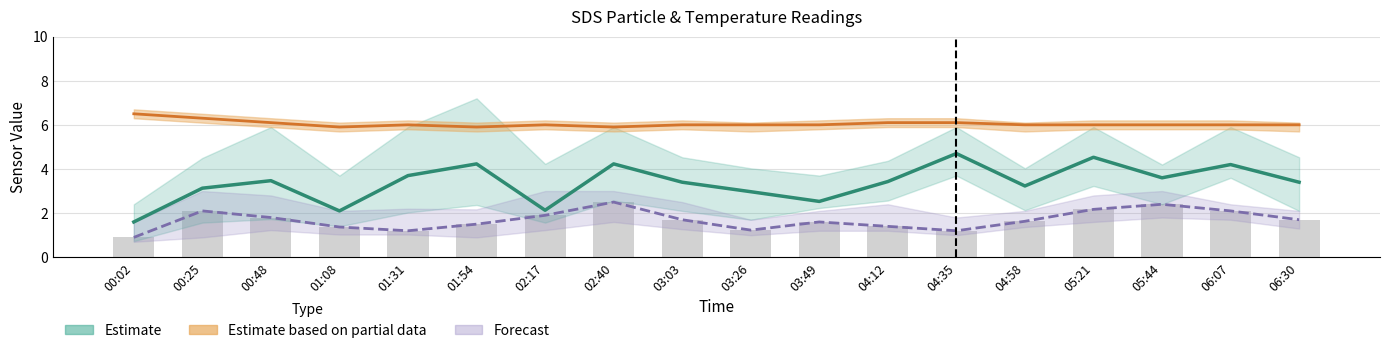

At which category is the sum across all series the highest?

02:40